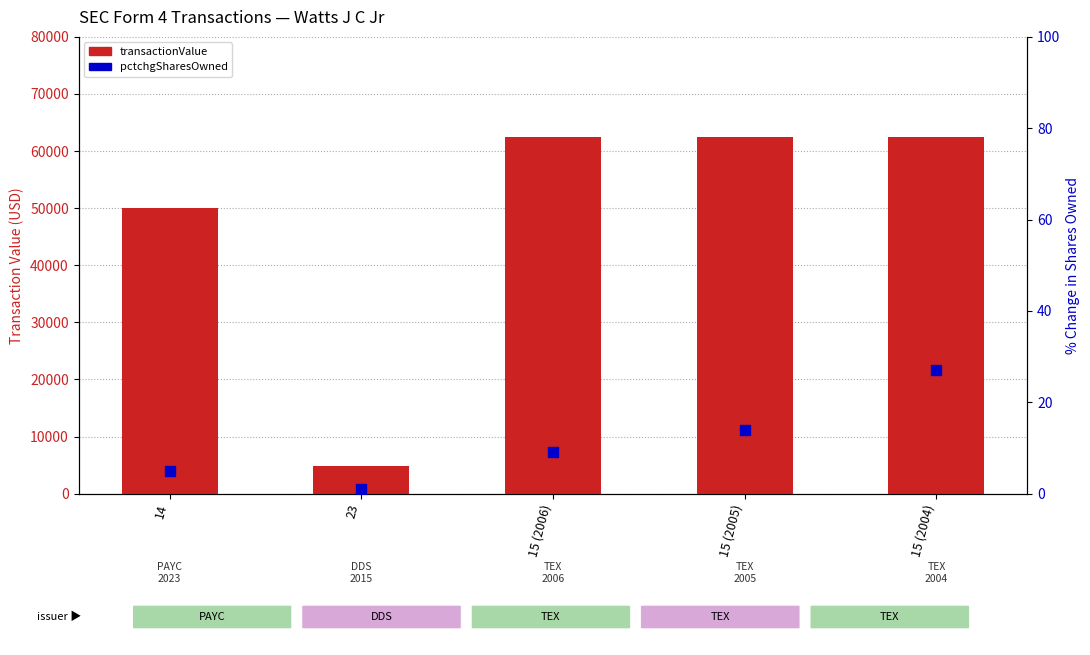

What are all the series names shown in the legend?

transactionValue, pctchgSharesOwned